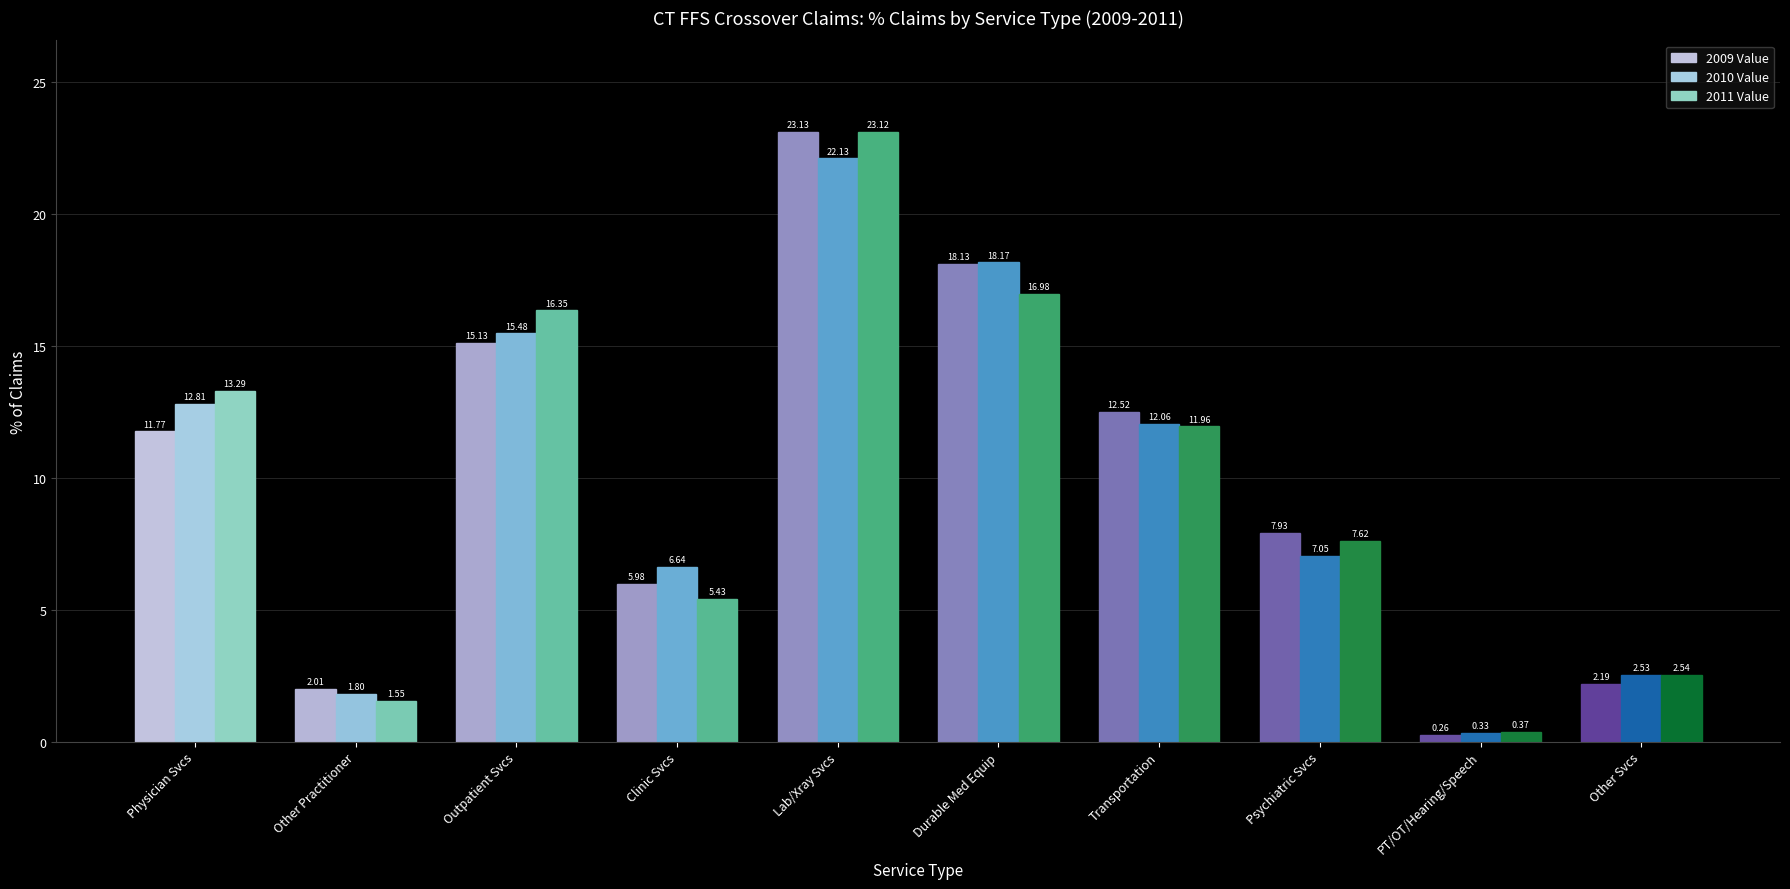

What are all the series names shown in the legend?

2009 Value, 2010 Value, 2011 Value